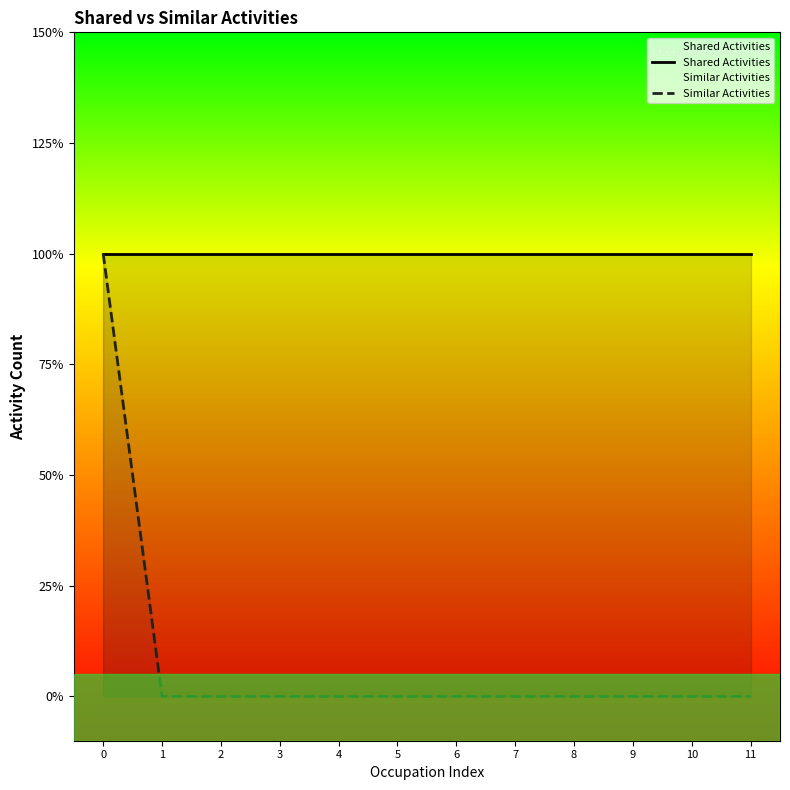

How many lines are shown in the chart?

2